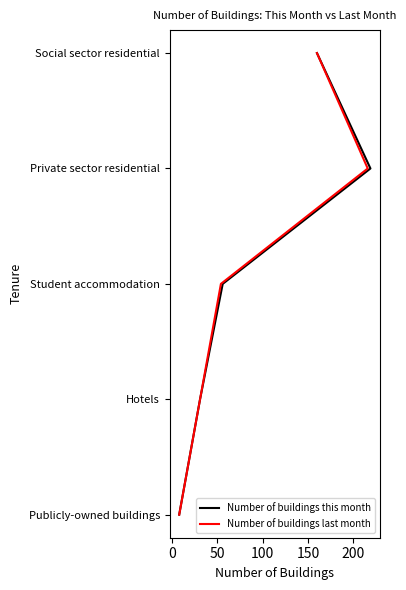

True or false: Number of buildings this month and Number of buildings last month cross at least once.

False